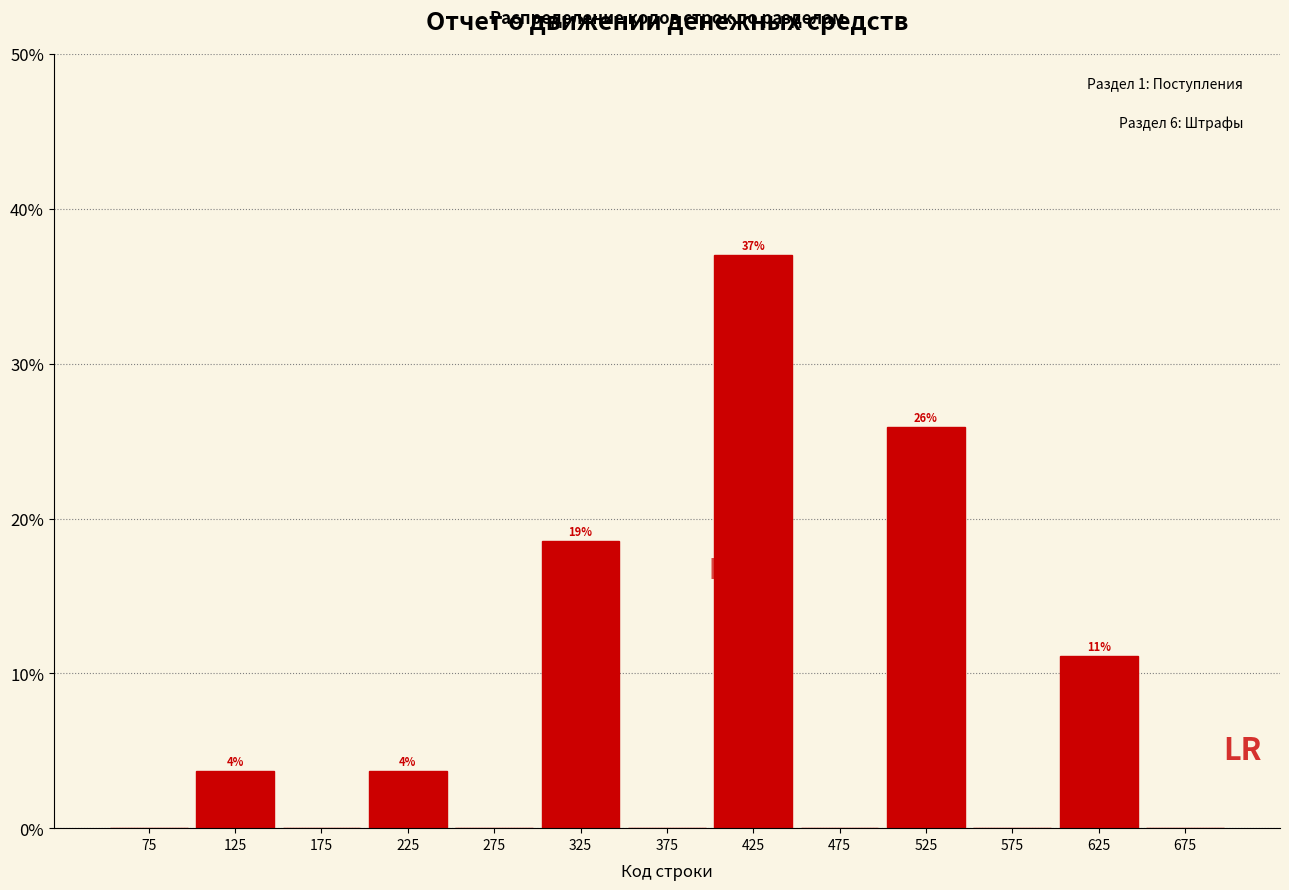

Over which range of the x-axis is the bar tallest?

400 to 450